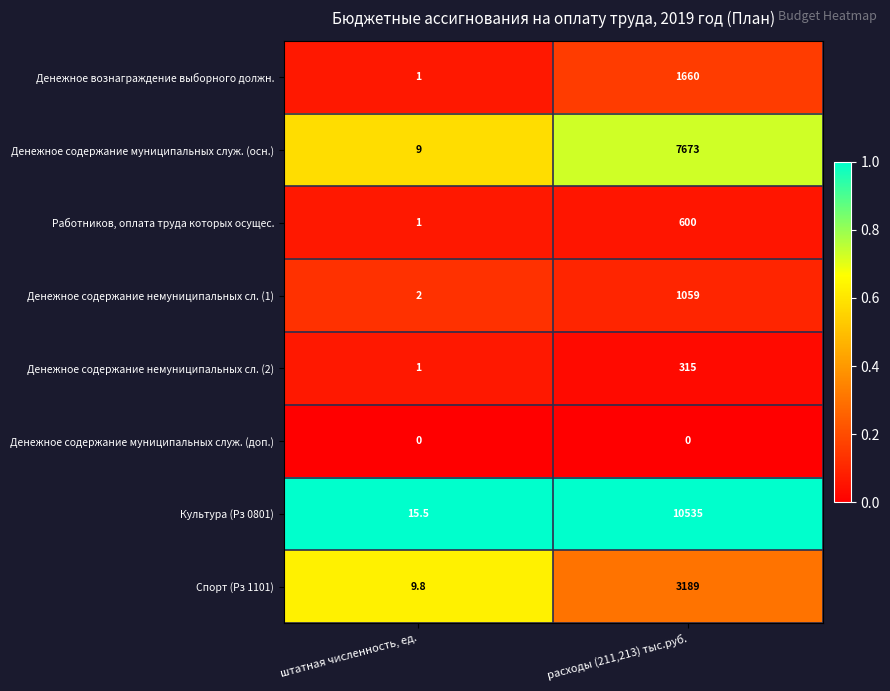

Between штатная численность, ед. and расходы (211,213) тыс.руб., which series saw the biggest shift?

Культура (Рз 0801)